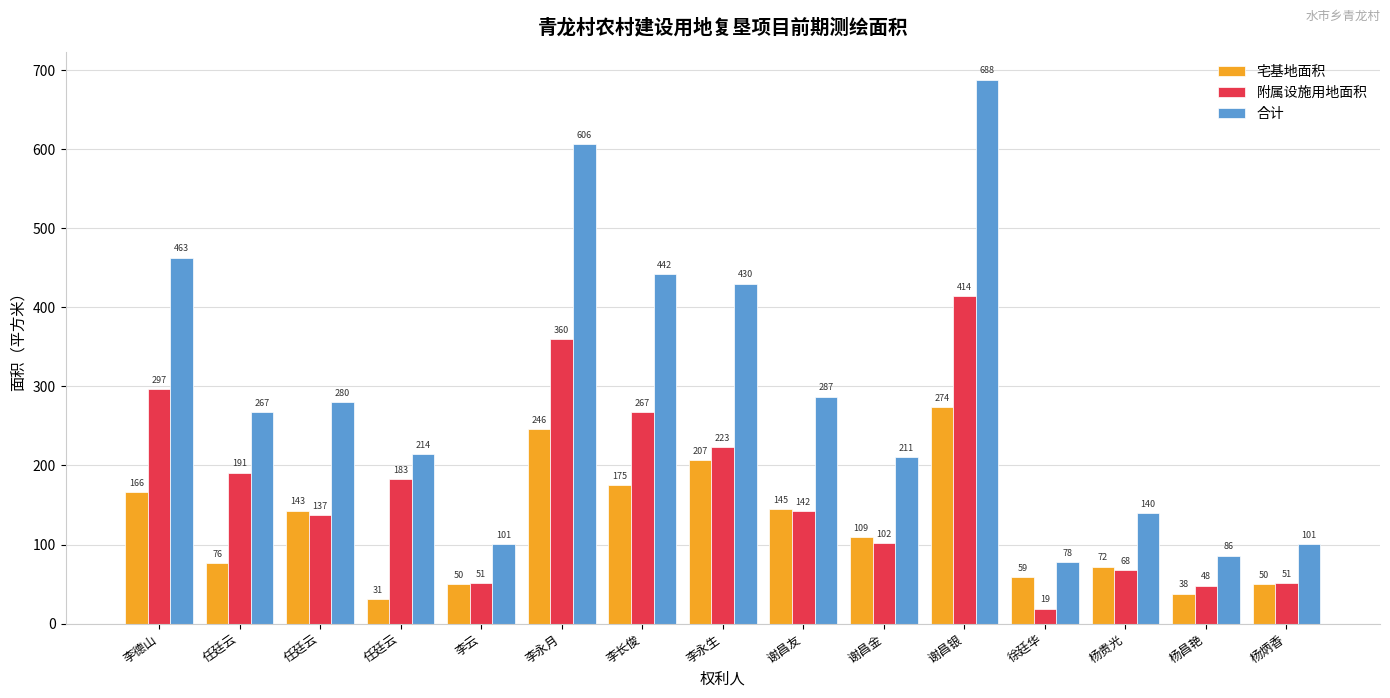

What are all the series names shown in the legend?

宅基地面积, 附属设施用地面积, 合计